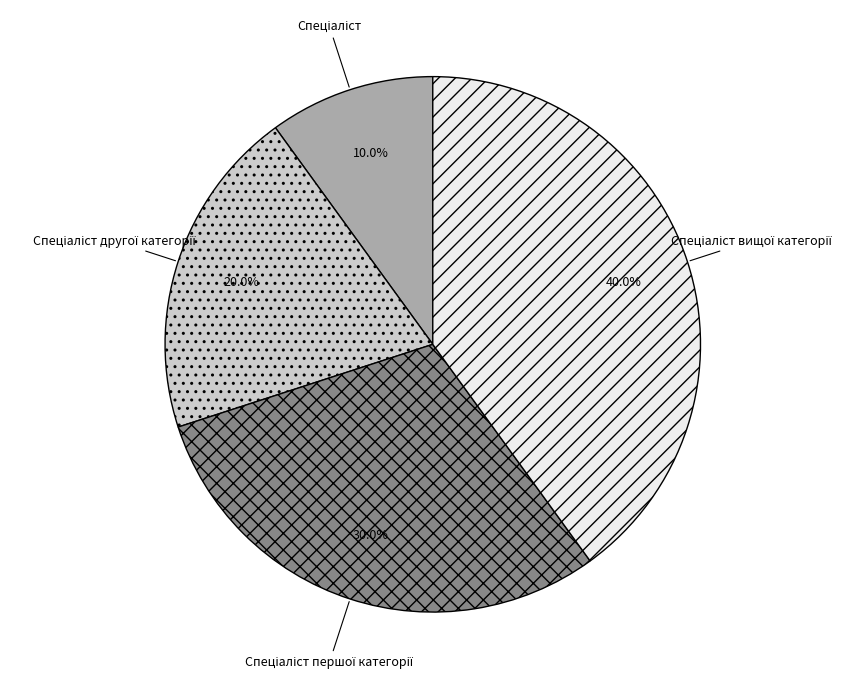

Does any single category account for the majority?

No